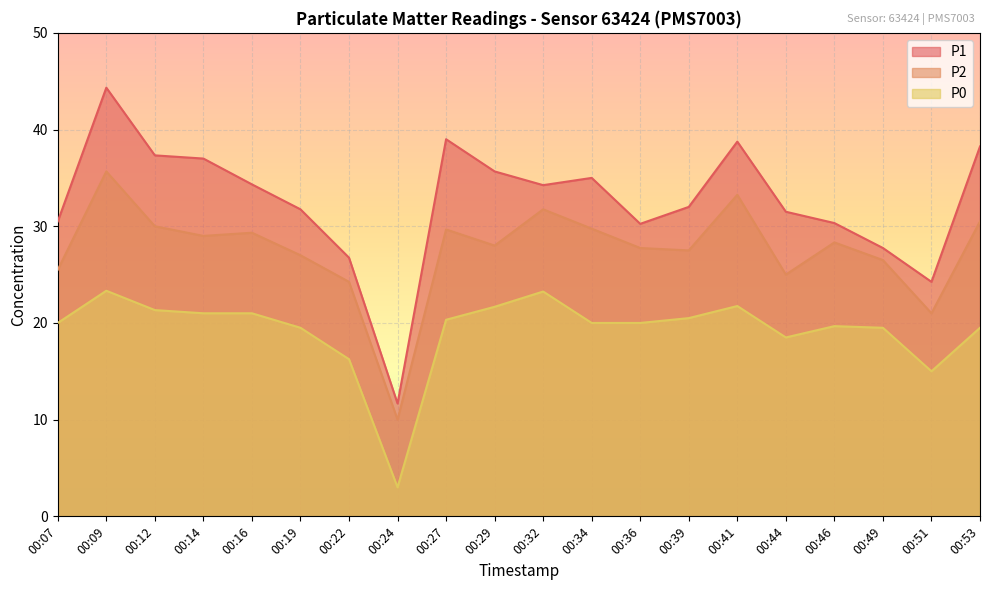

Where is P2 nearest to the value 22?

00:51